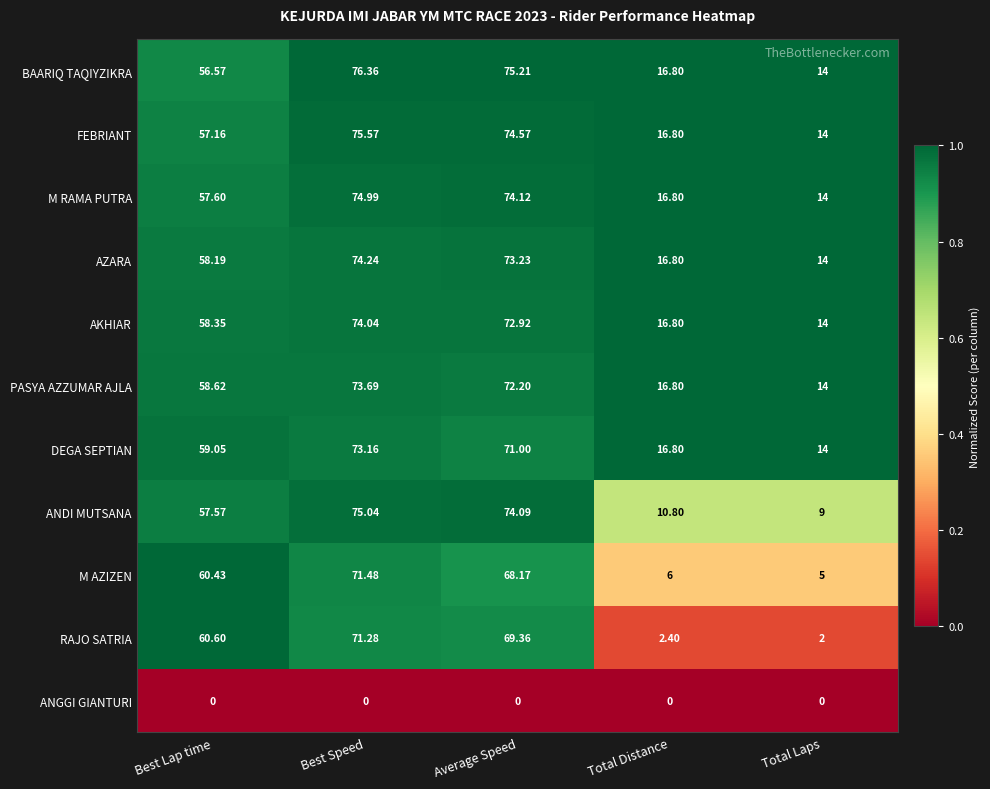

At which category is the sum across all series the highest?

Best Speed